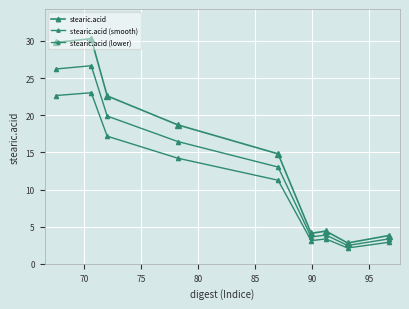

True or false: stearic.acid (smooth) and stearic.acid (lower) intersect in this chart.

False